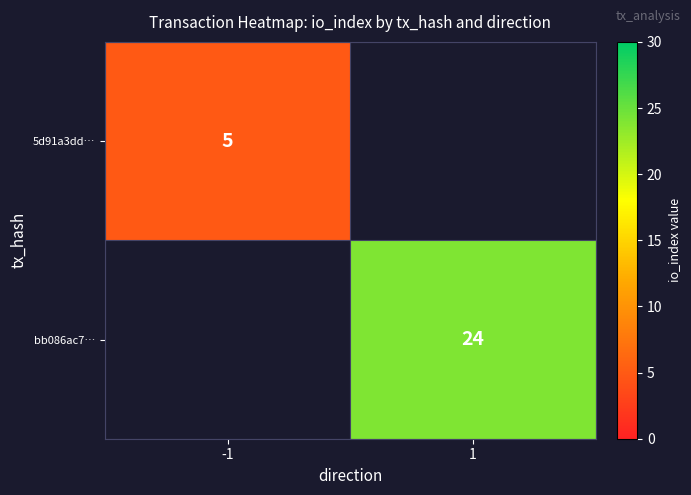

Between -1 and 1, which is larger?

1